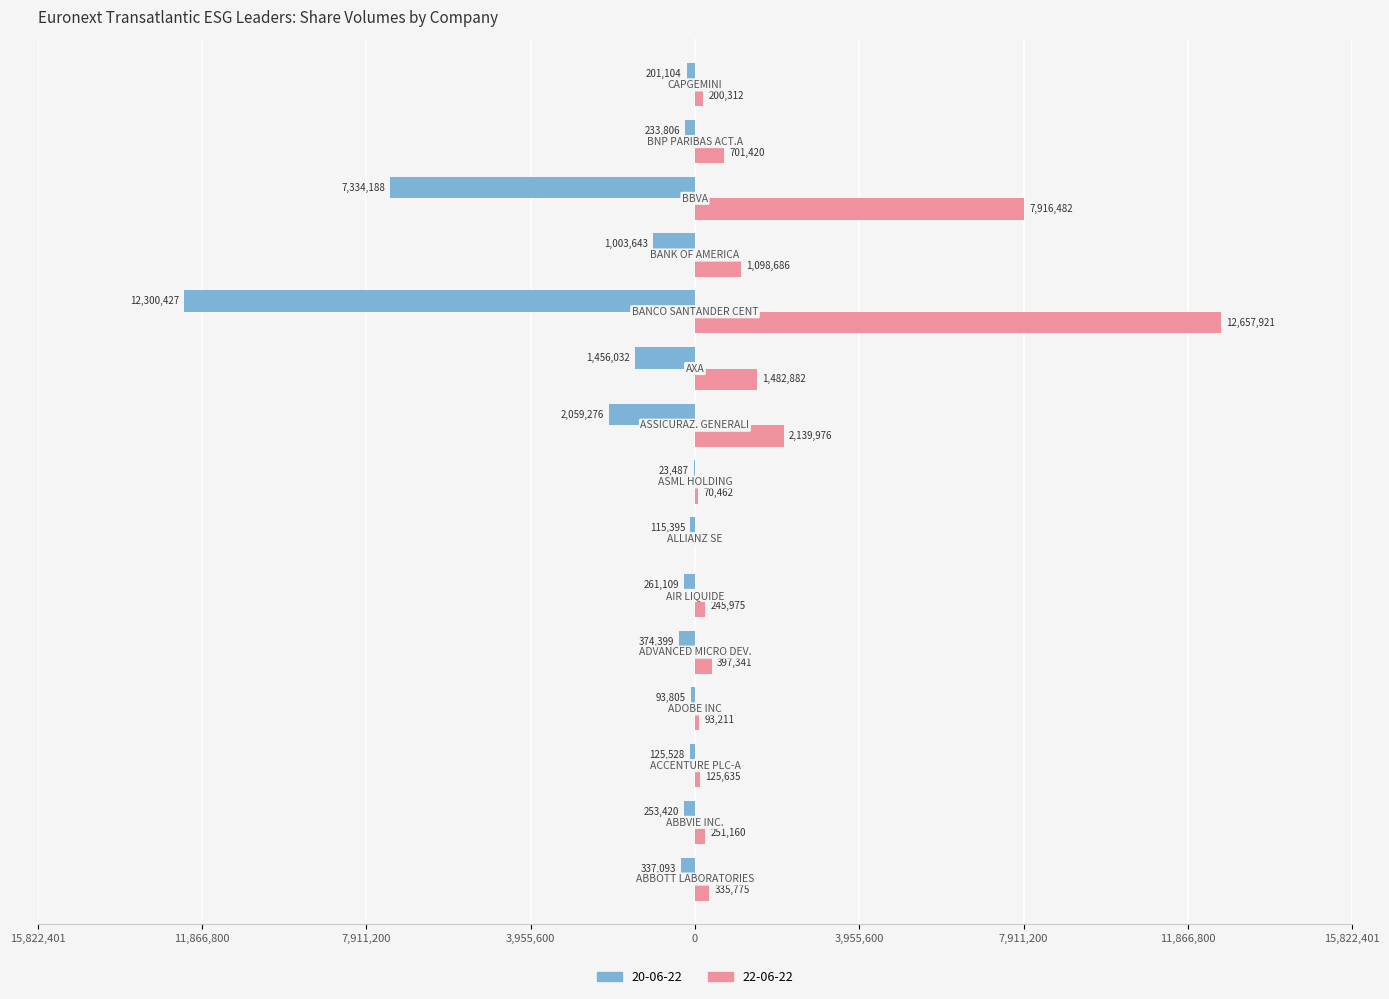

What are all the series names shown in the legend?

20-06-22, 22-06-22